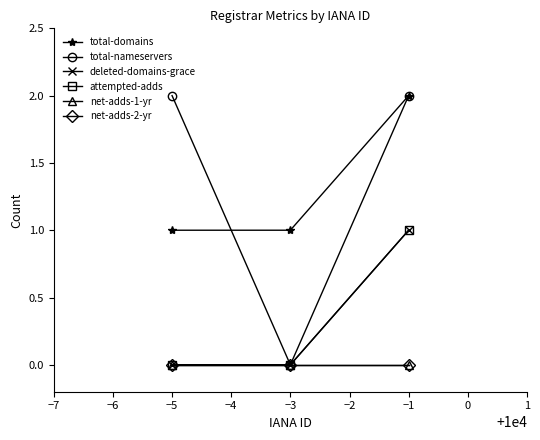

Count the attempted-adds values in the range 0 to 1.

3